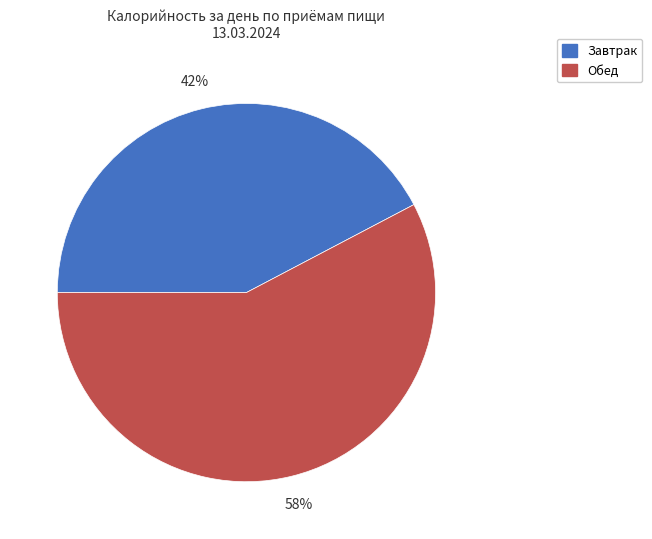

Which category has the smallest portion of the pie?

Завтрак